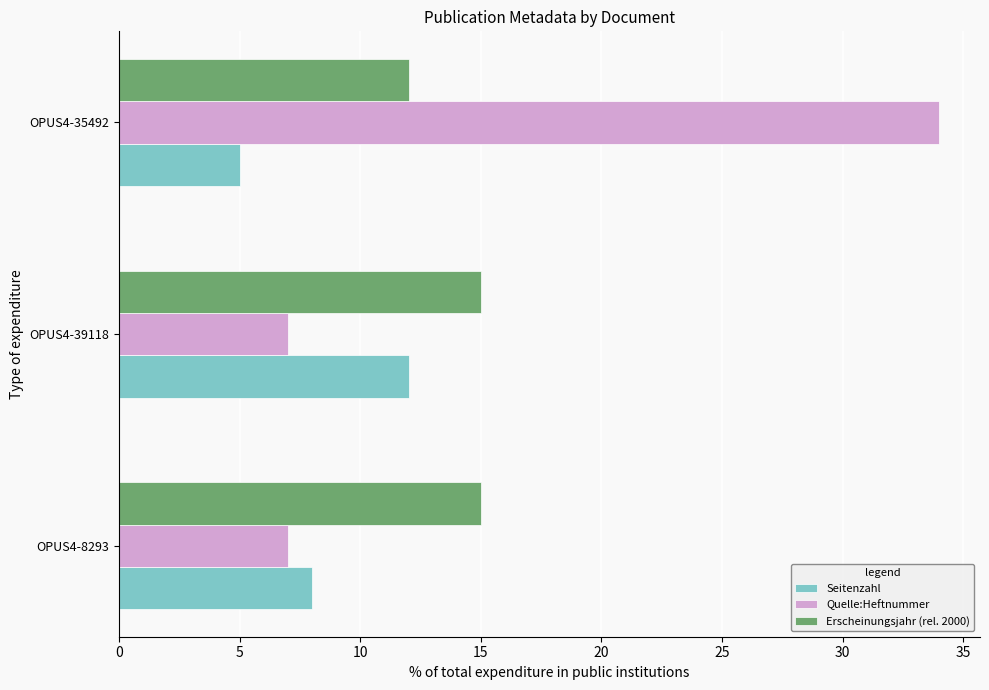

Between OPUS4-8293 and OPUS4-39118, which series saw the biggest shift?

Seitenzahl